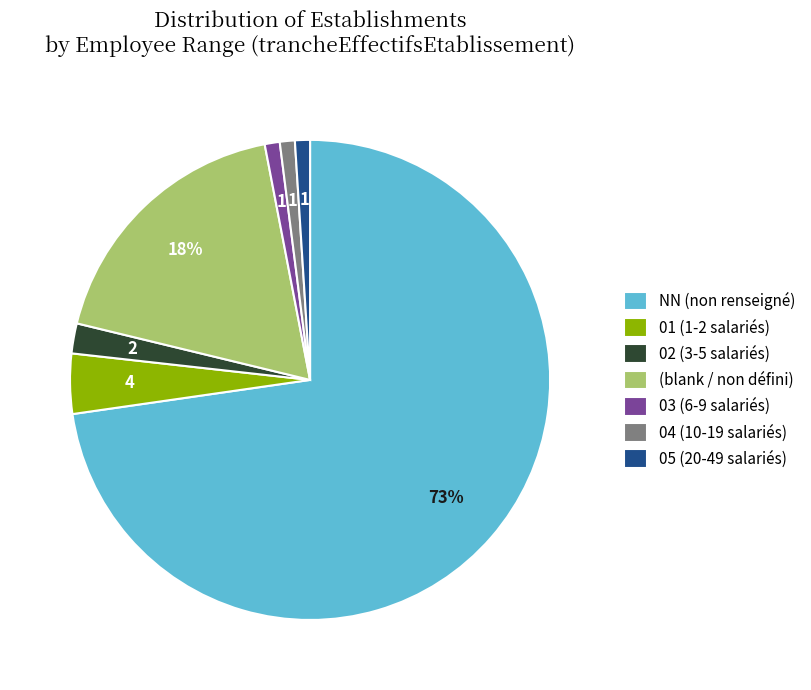

Which slice is the largest?

NN (non renseigné)